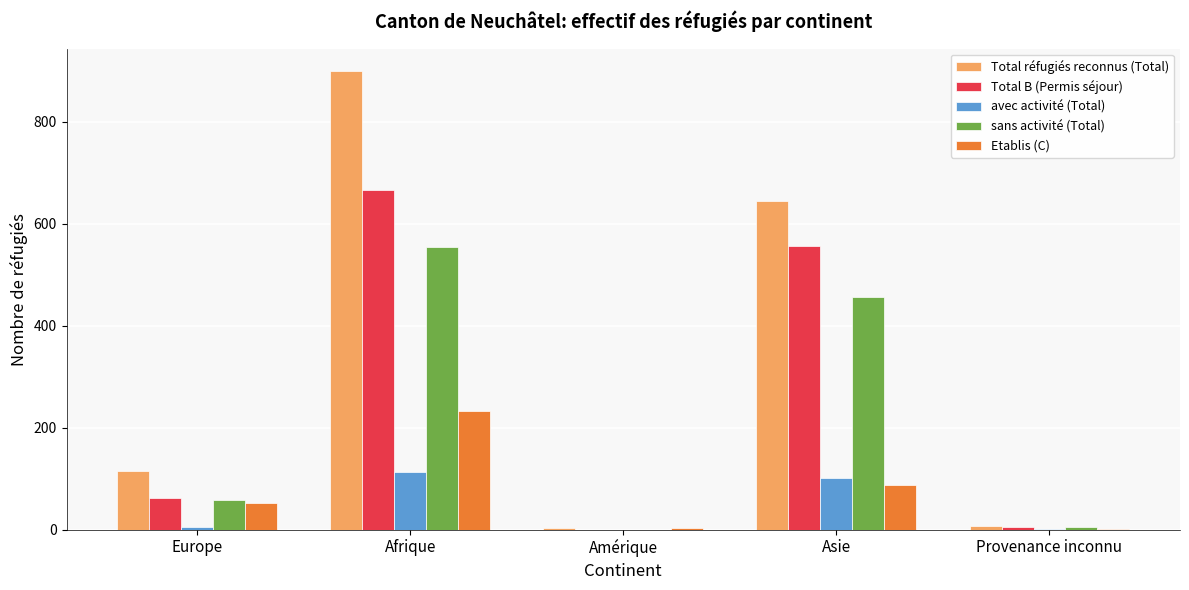

Between Europe and Asie, which series saw the biggest shift?

Total réfugiés reconnus (Total)